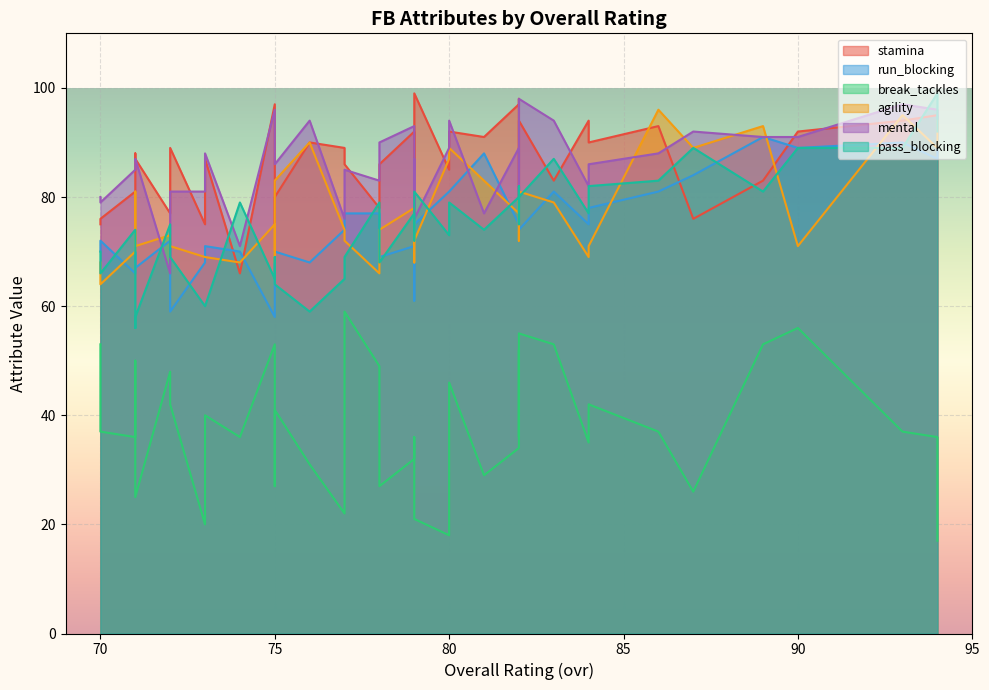

The value of pass_blocking at 70 is 19. True or false?

False